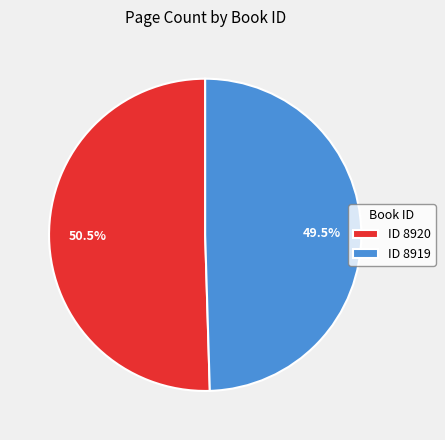

Which slice is the smallest?

ID 8919